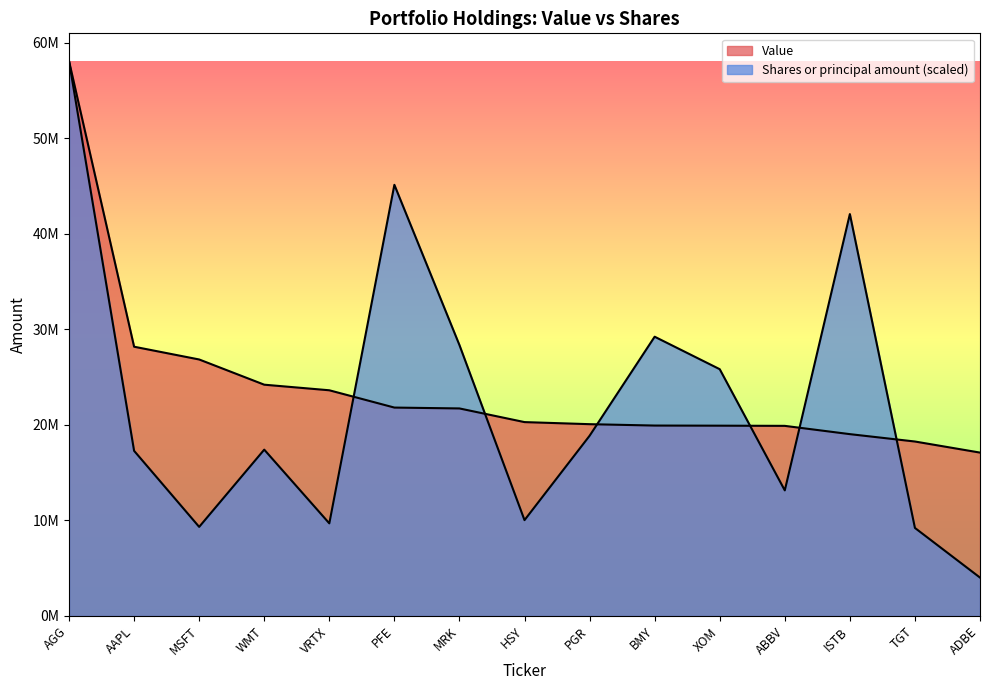

Which series has the largest total across all categories?

Value